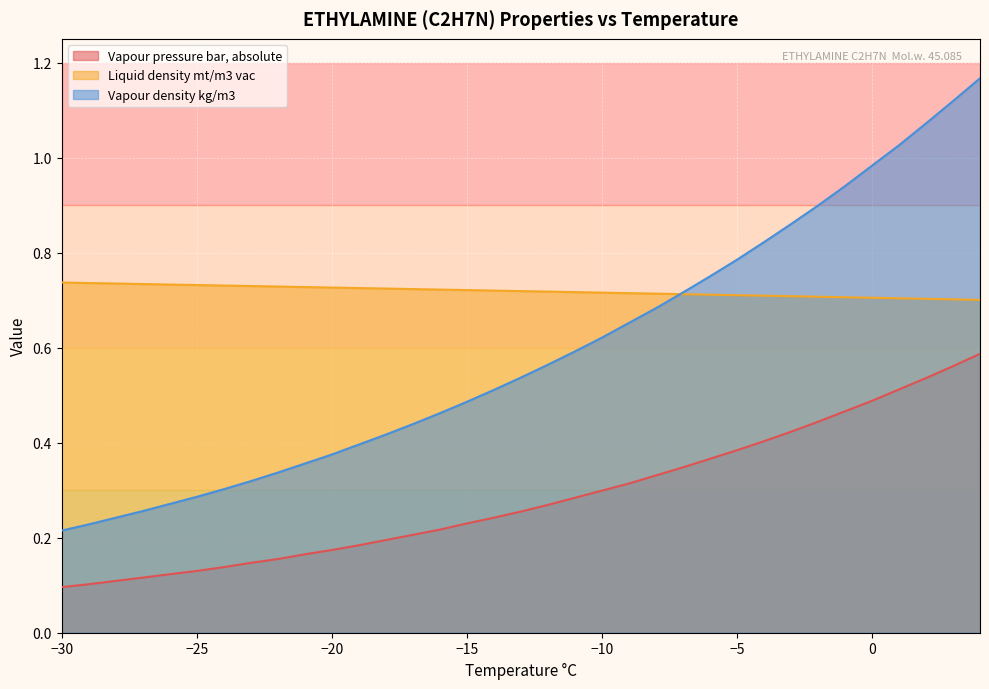

At -11, list the series in order from largest to smallest.

Liquid density mt/m3 vac, Vapour density kg/m3, Vapour pressure bar, absolute